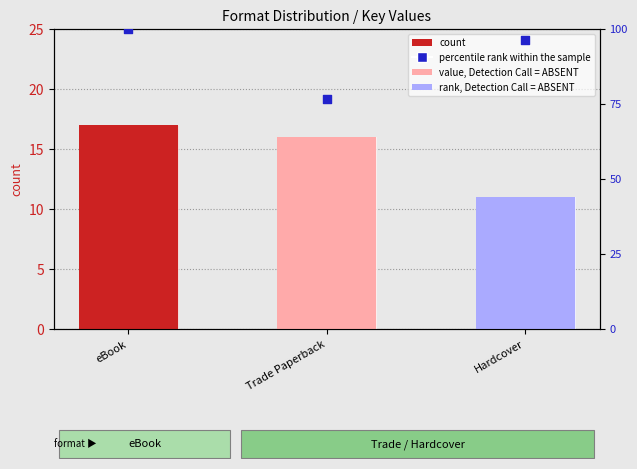

Which series contains the highest Y value?

percentile rank within the sample